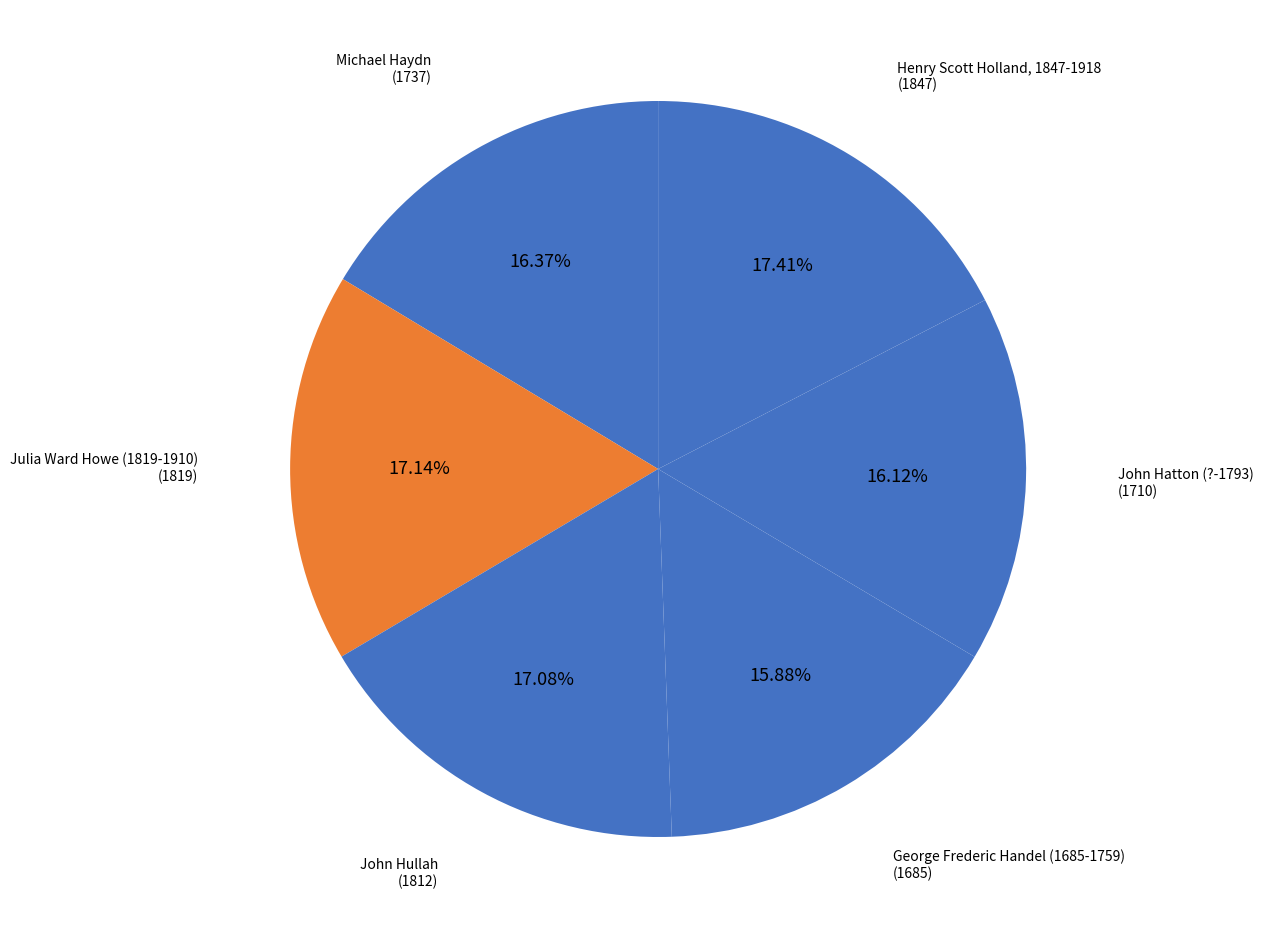

Rank the categories by value from lowest to highest.

George Frederic Handel (1685-1759), John Hatton (?-1793), Michael Haydn, John Hullah, Julia Ward Howe (1819-1910), Henry Scott Holland, 1847-1918